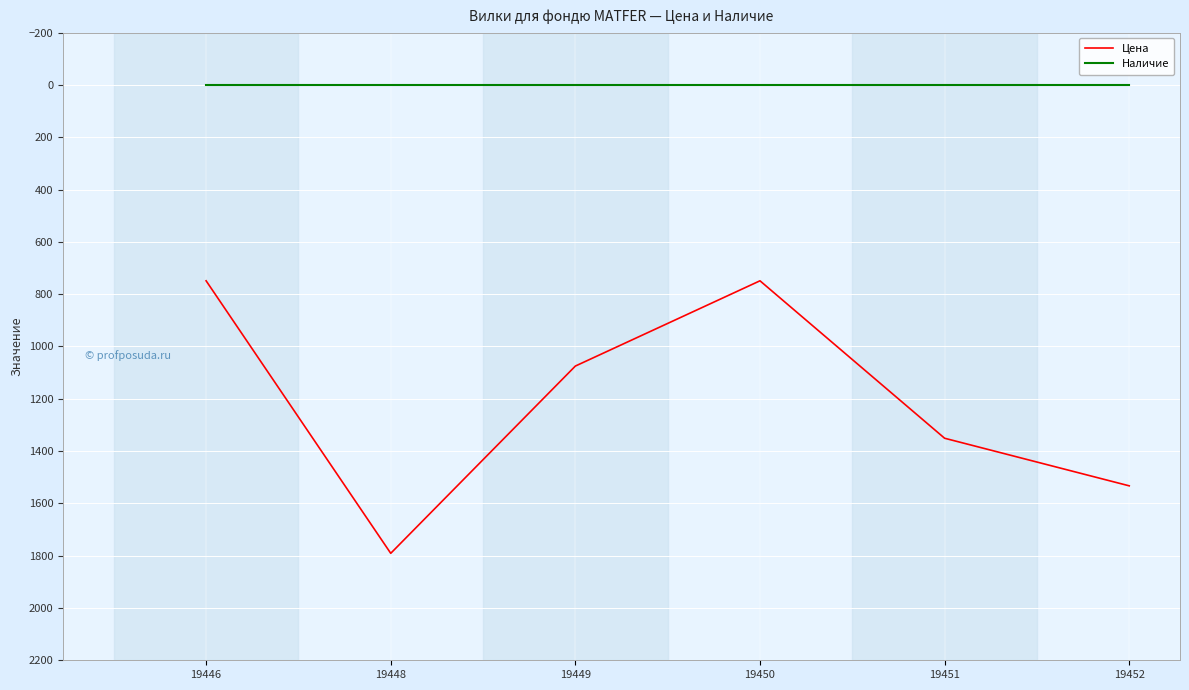

Rank the series by their maximum value, from lowest to highest.

Наличие, Цена